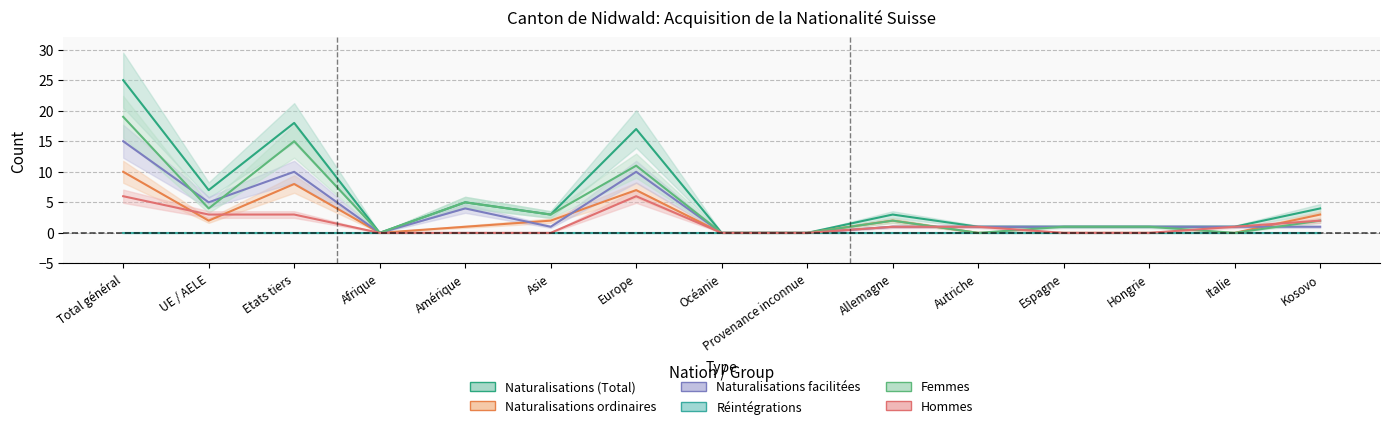

At which label does Naturalisations (Total) first exceed 3?

Total général